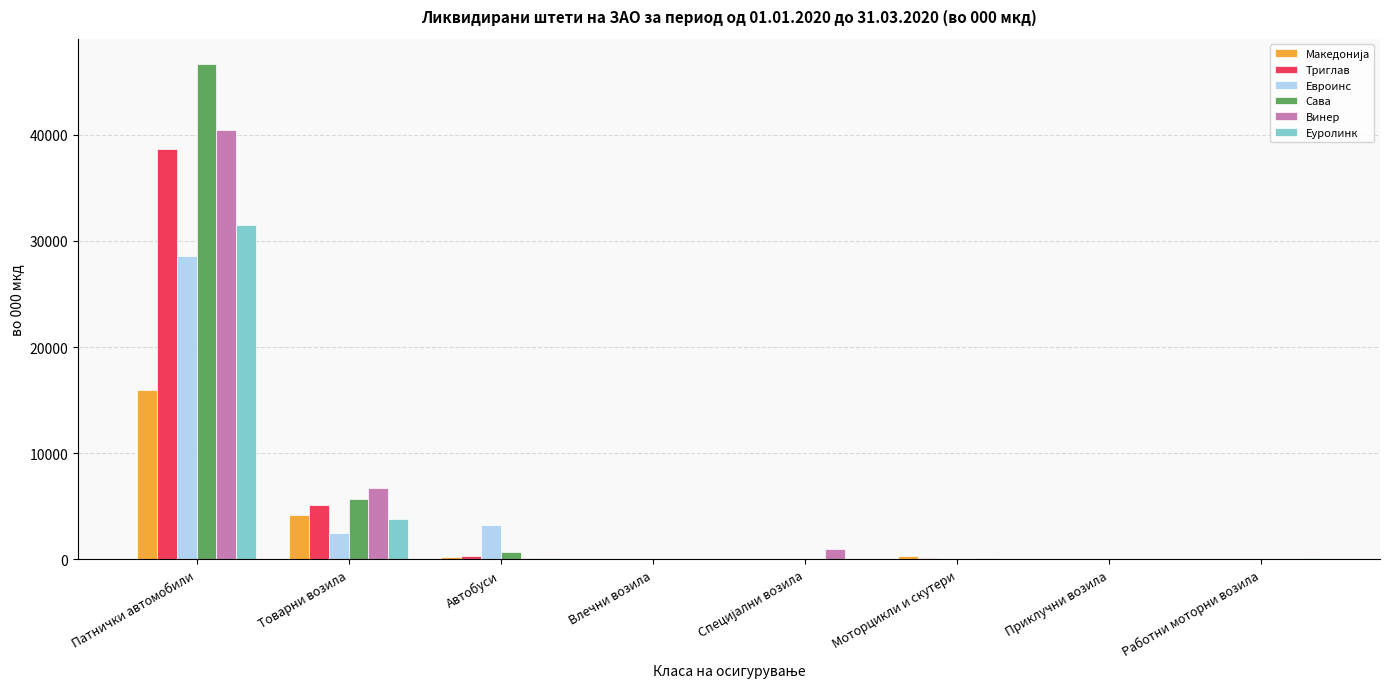

At which category is the sum across all series the highest?

Патнички автомобили